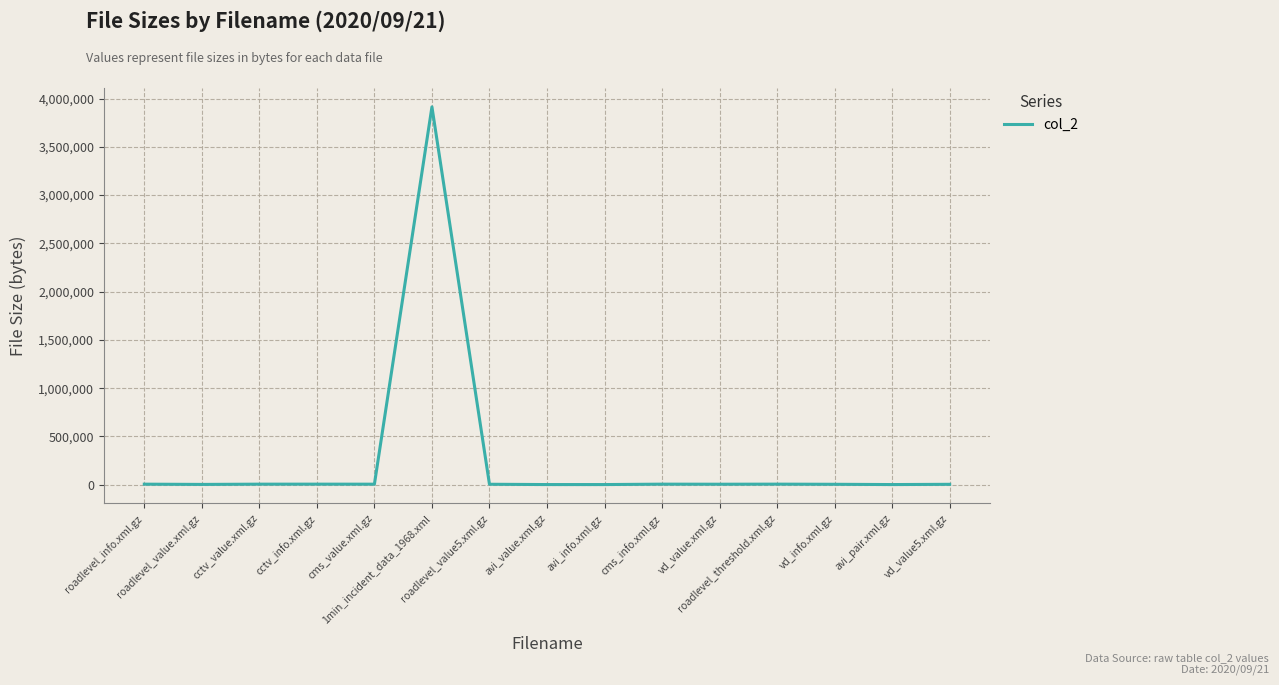

What is the maximum value shown in the chart?

3913250